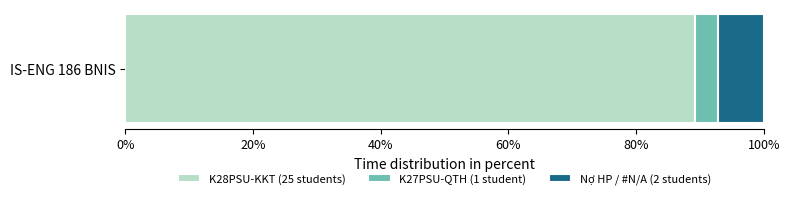

Count the number of data series in this chart.

3